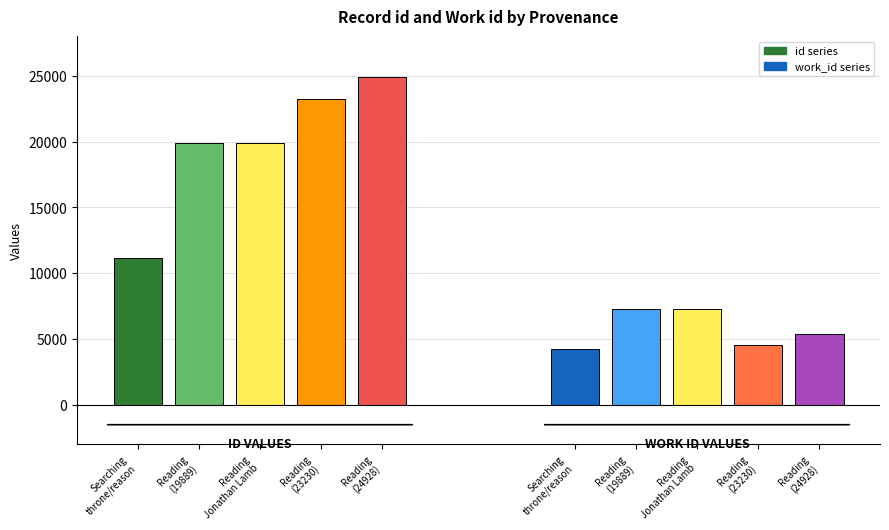

Rank the series by their average value, from highest to lowest.

id, work_id